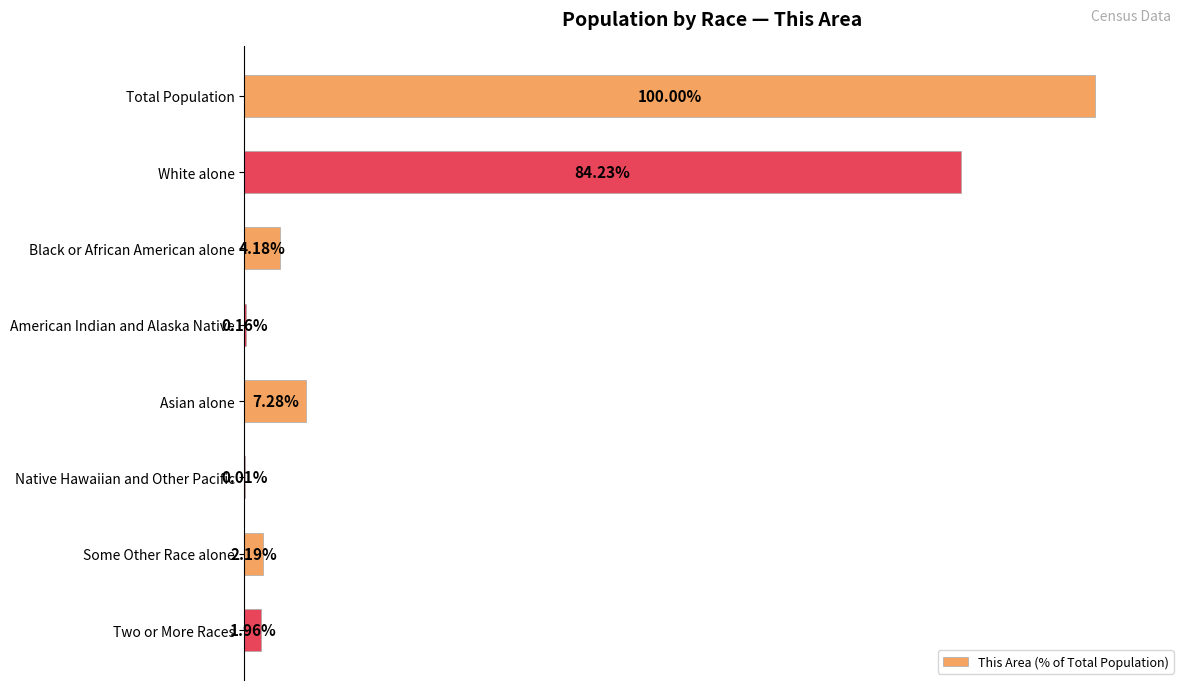

Between White alone and Black or African American alone, which is larger?

White alone